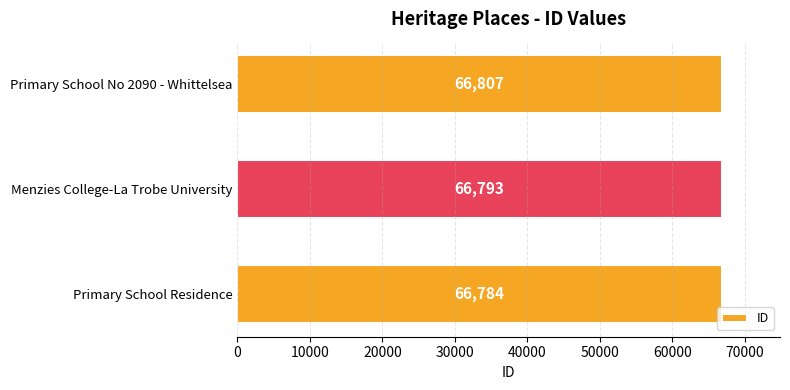

Reading top to bottom, what are all the values shown in this chart?

66807	66793	66784